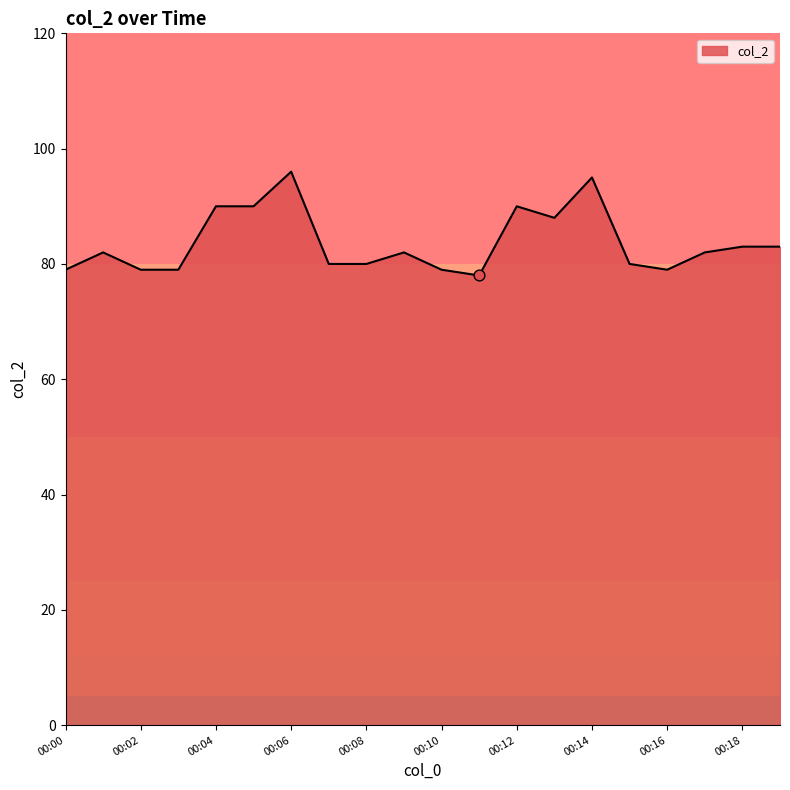

What is the smallest value displayed?

78